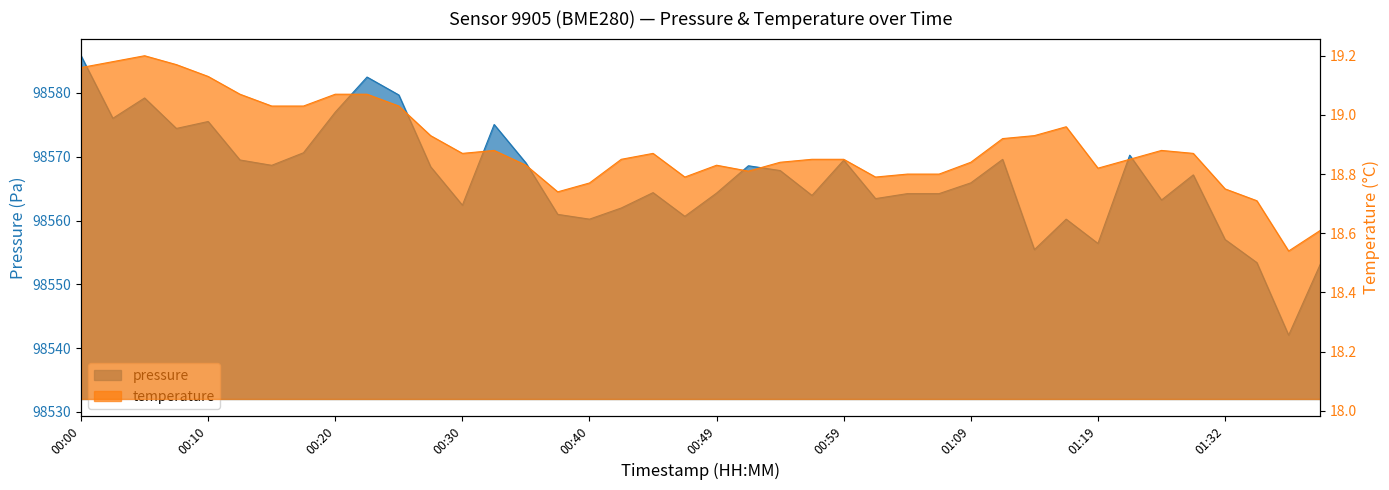

At which category is the sum across all series the highest?

00:00